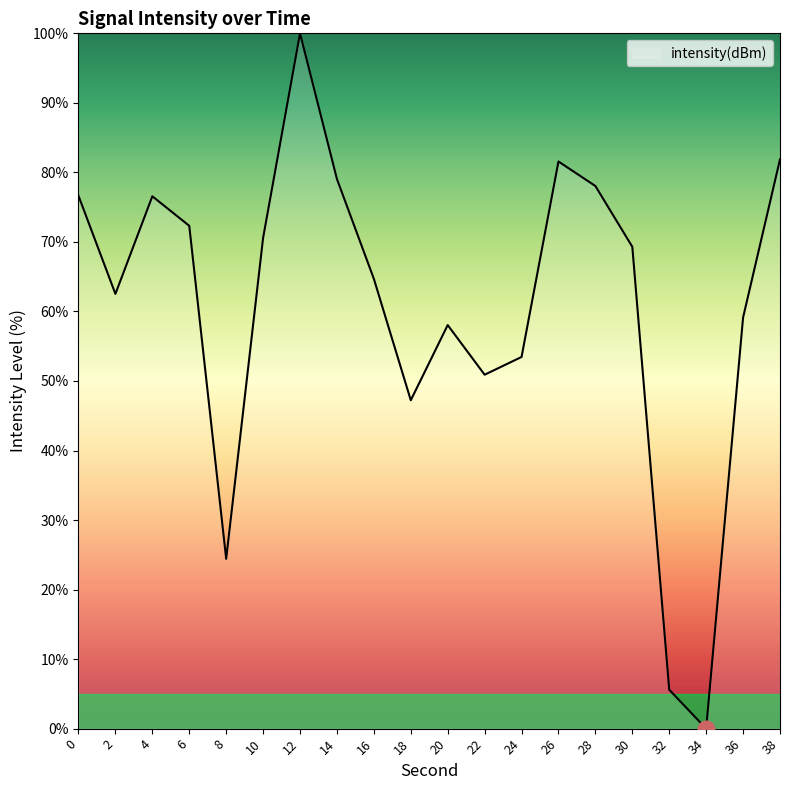

How many lines are shown in the chart?

1